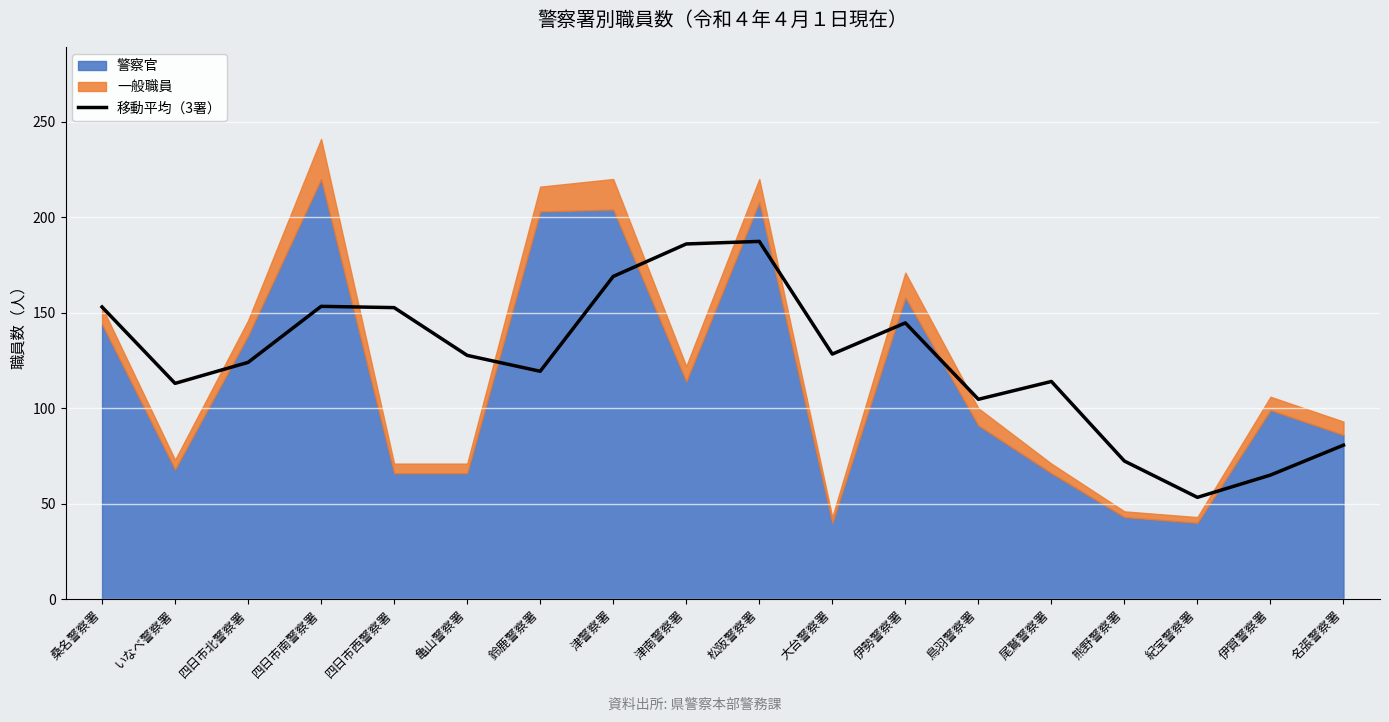

Does the chart display data point markers on the line(s)?

No